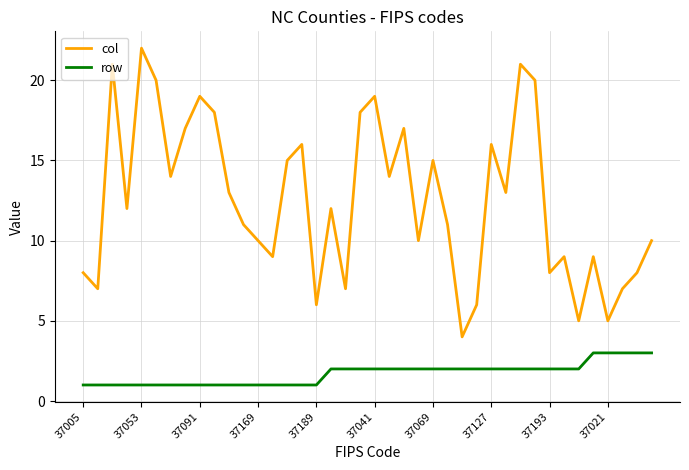

What is the average value of the col series?

13